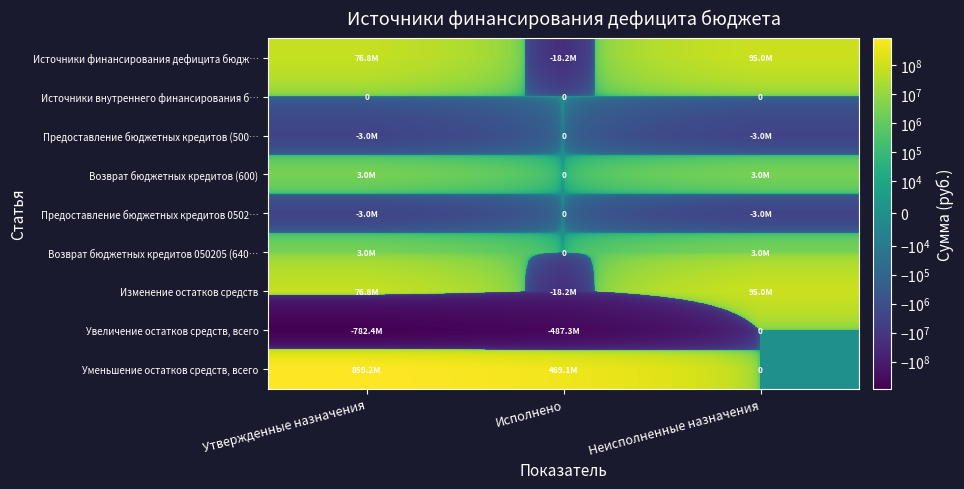

What is the sum of all Возврат бюджетных кредитов 050205 (640… values?

6000000.0